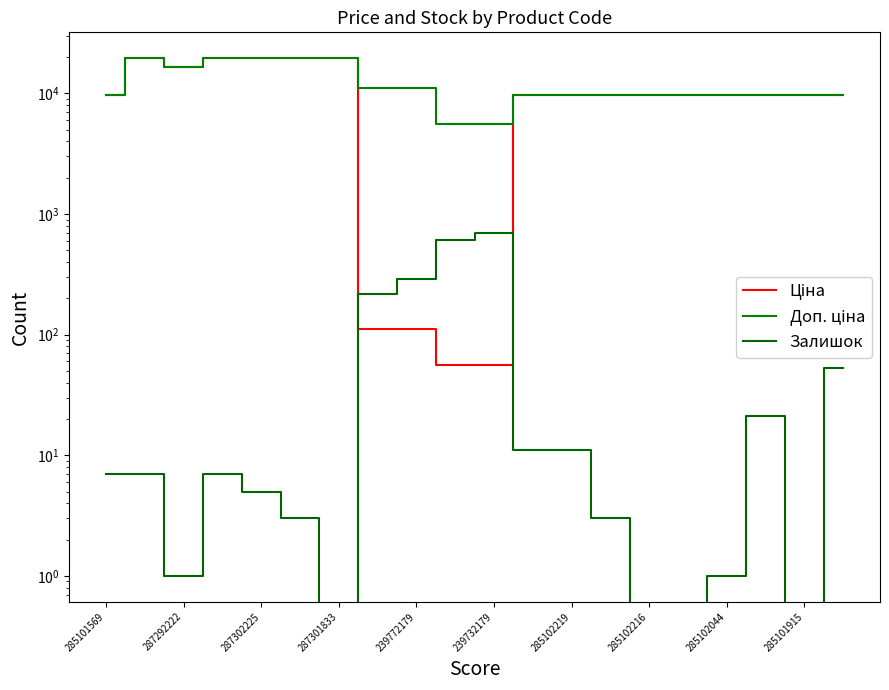

Between 287301833 and 285102216, which series saw the biggest shift?

Ціна